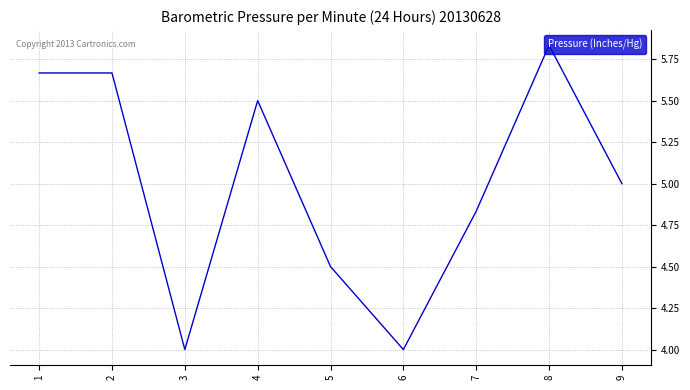

What is the smallest value displayed?

4.0